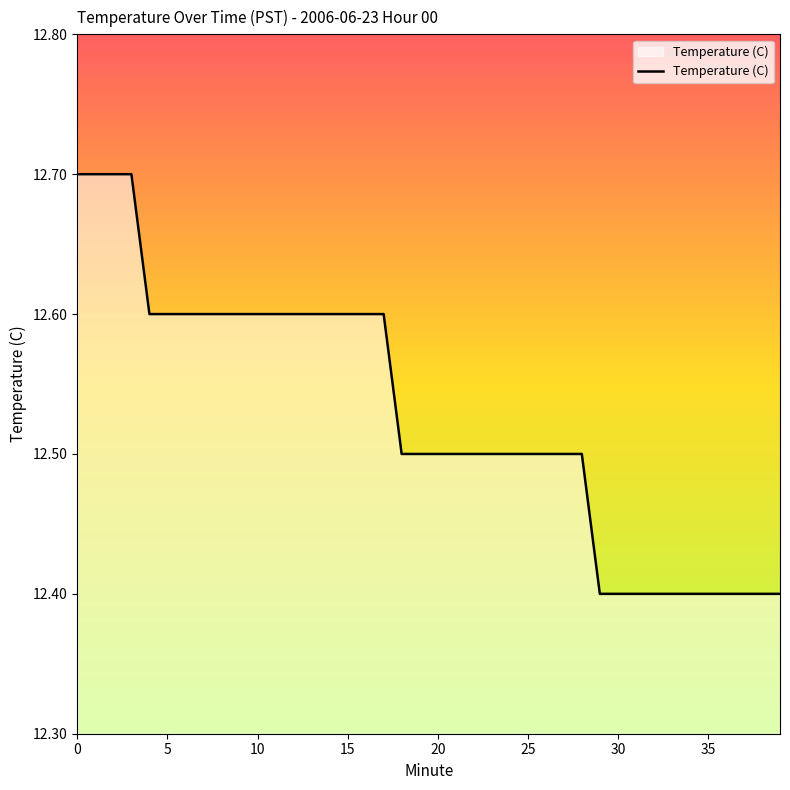

What is the difference between the maximum and minimum values?

0.3